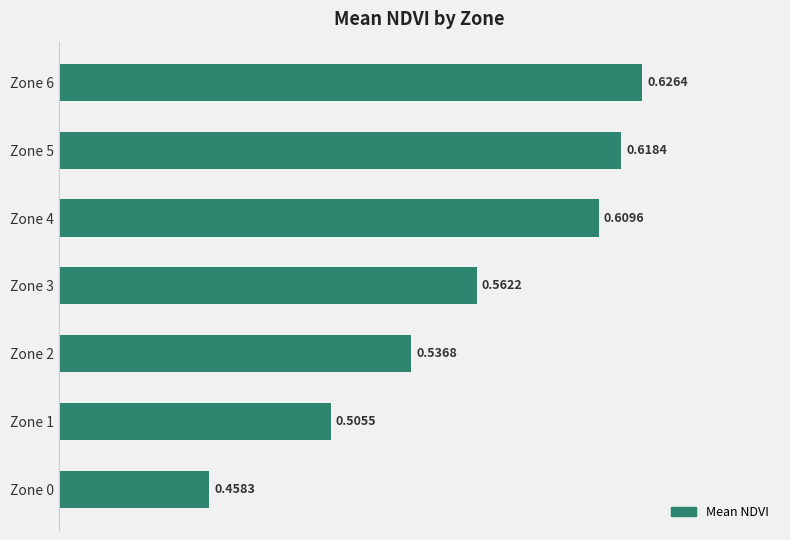

What is the sum of all values?

3.9